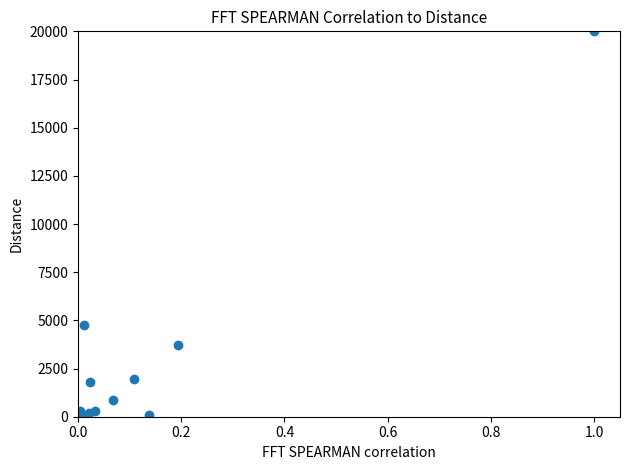

What Y value in the scatter plot is closest to 10000?

4739.5